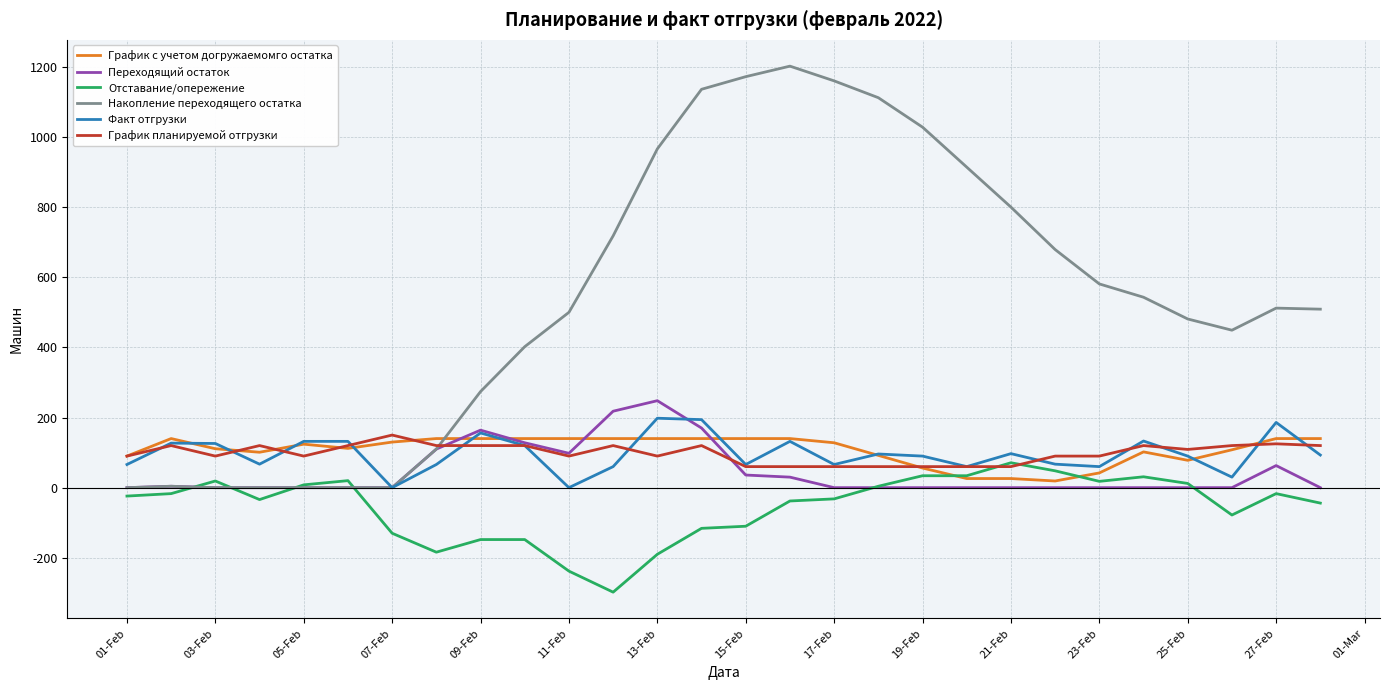

What is the sum of all Отставание/опережение values?

-1547